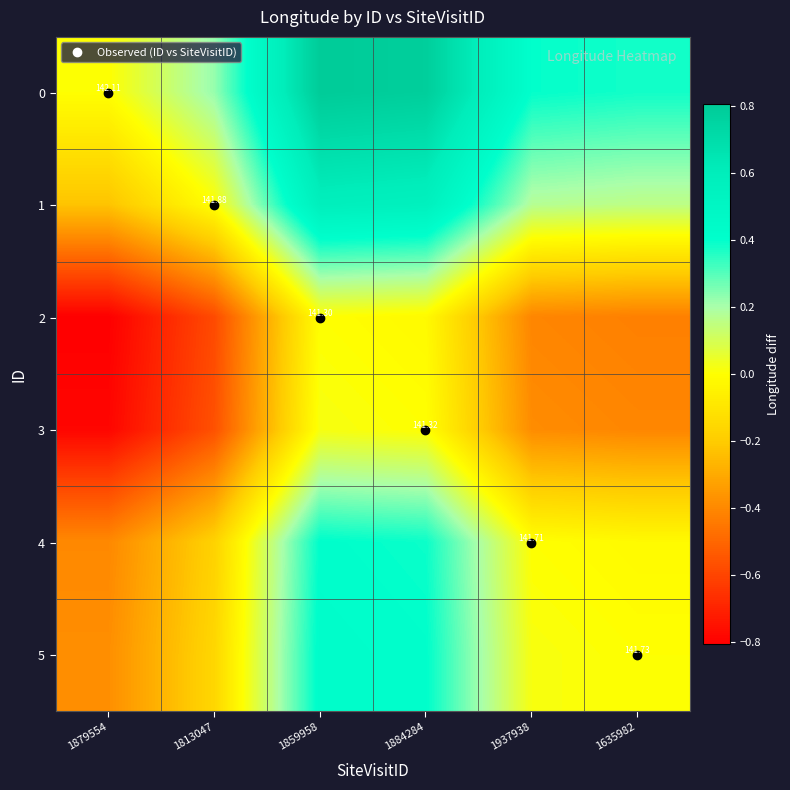

What is the difference between the maximum and minimum values in the 4 series?

0.8